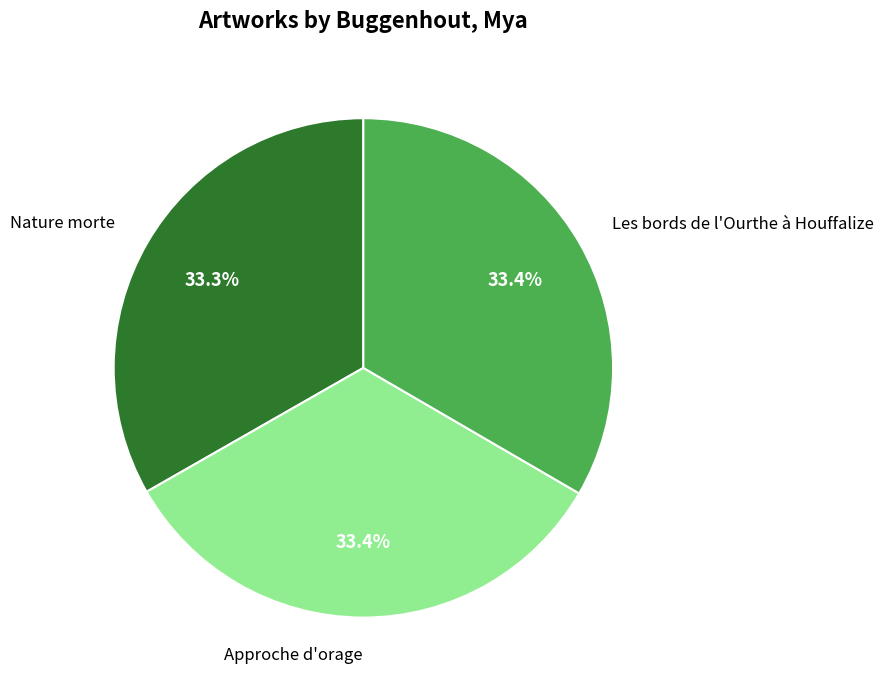

What percentage is the Nature morte slice, to the nearest percent?

33%